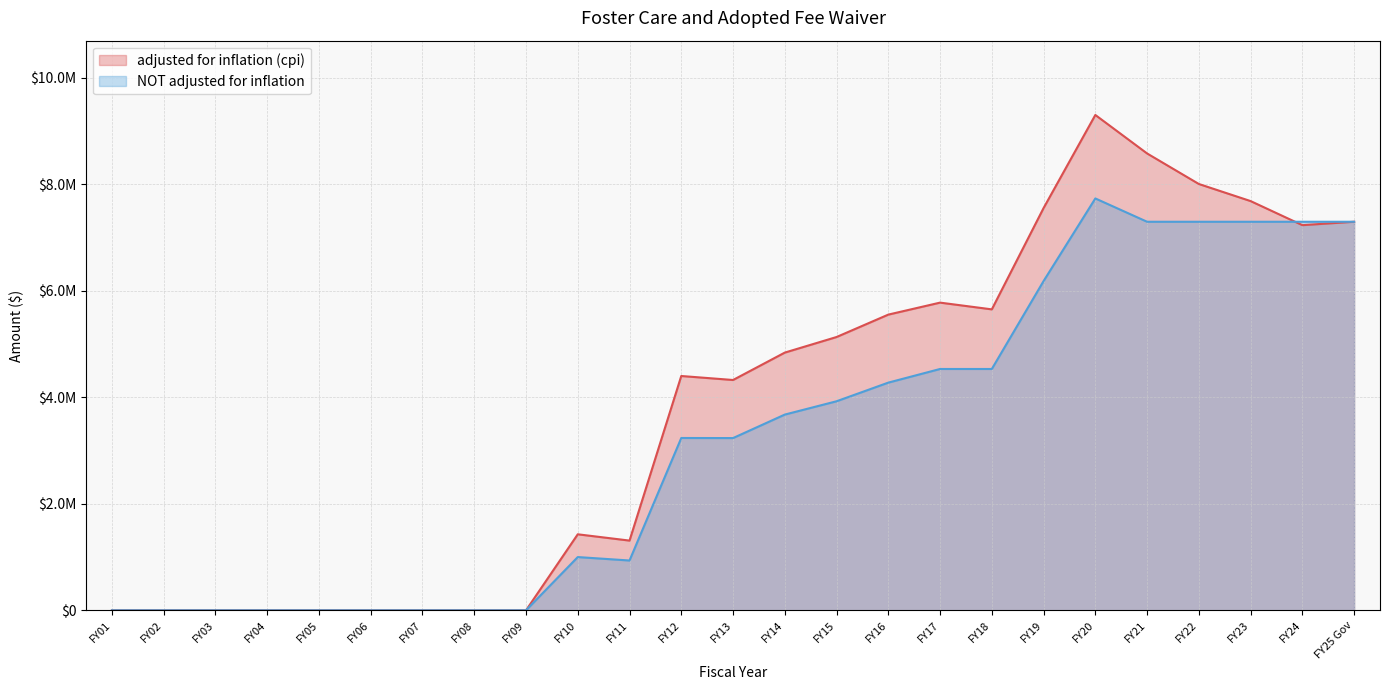

What is the label of the 3rd point from the left?

FY03